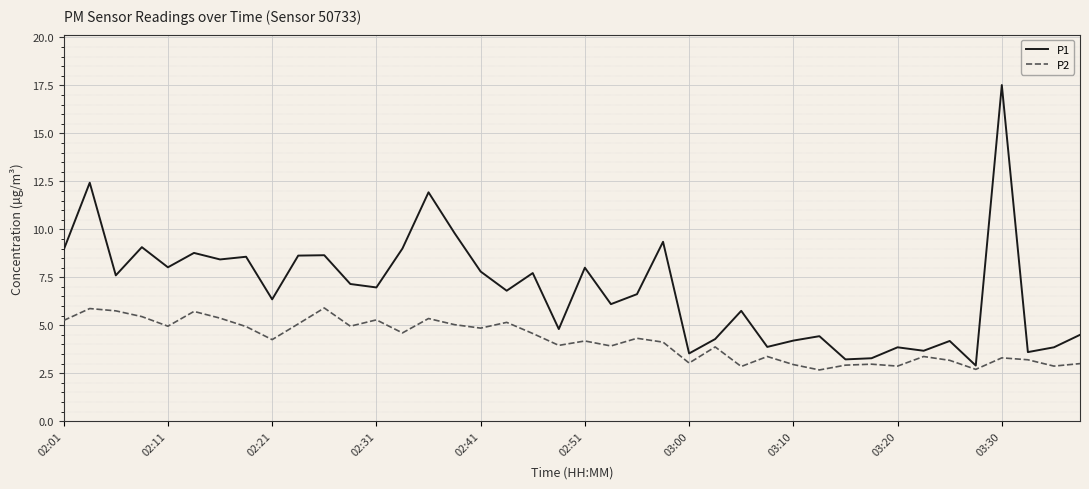

Which series has the largest range (max minus min)?

P1